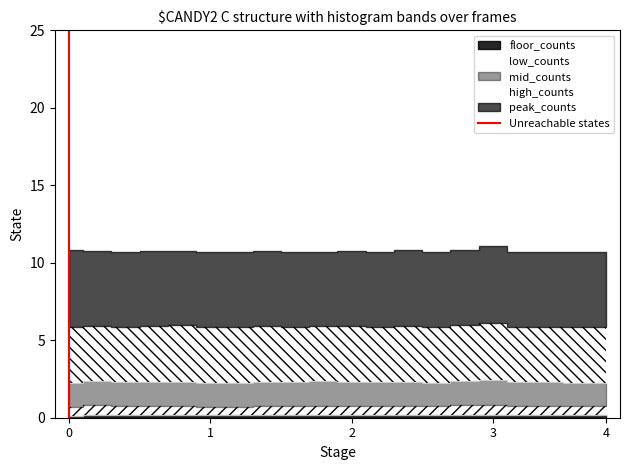

How many values are below 1?

1